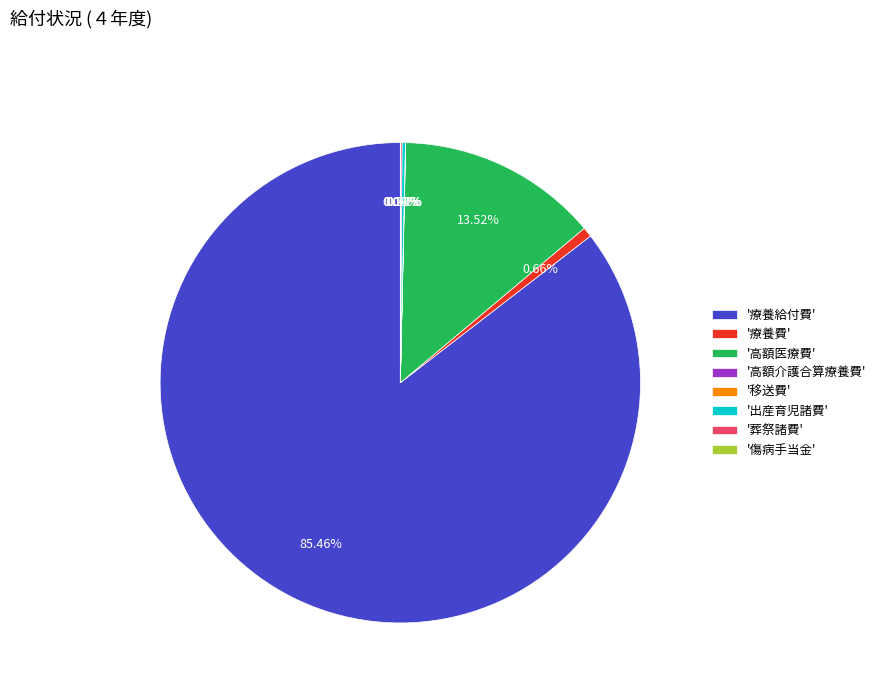

Is there a majority slice in this chart?

Yes